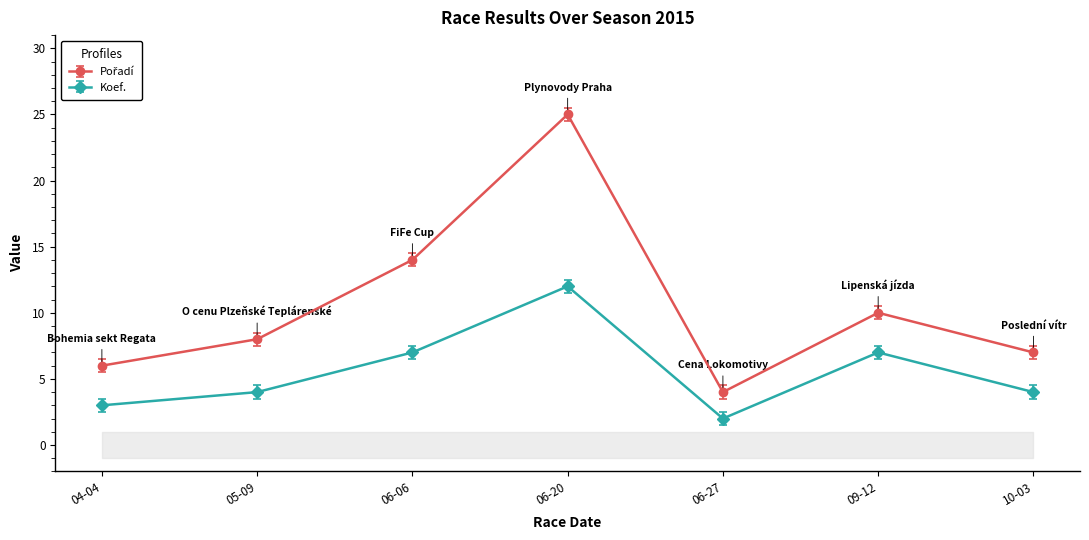

At which category does Koef. reach its first local peak?

06-20